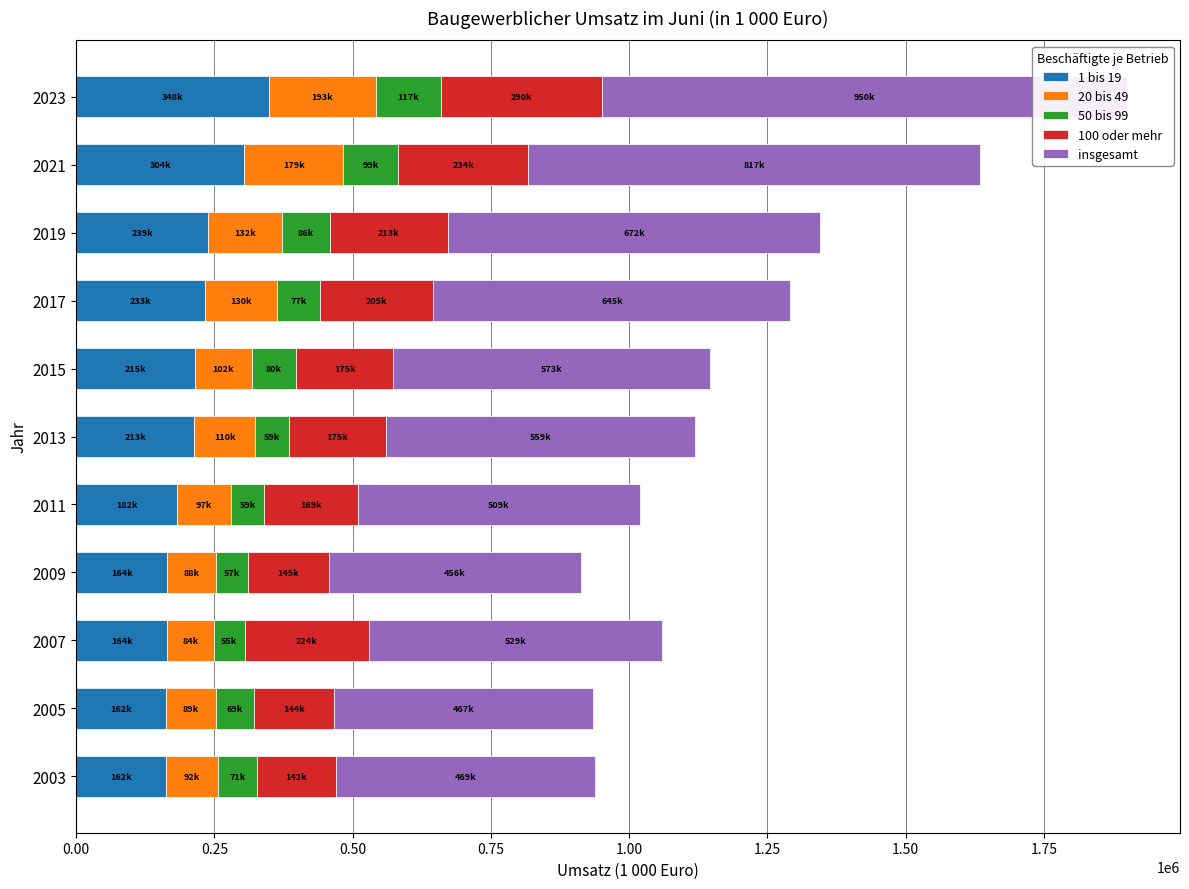

What is the smallest value displayed?

55556